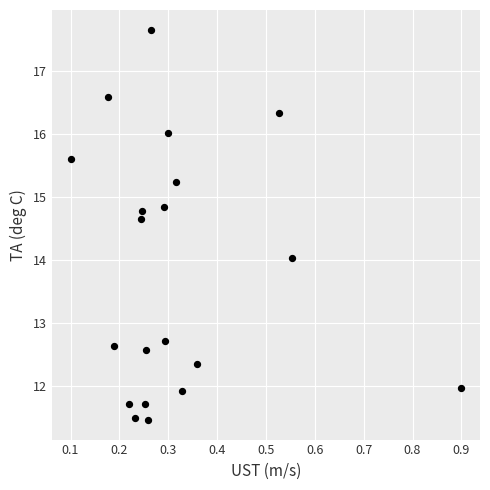

What is the range of X values (max minus min)?

0.8